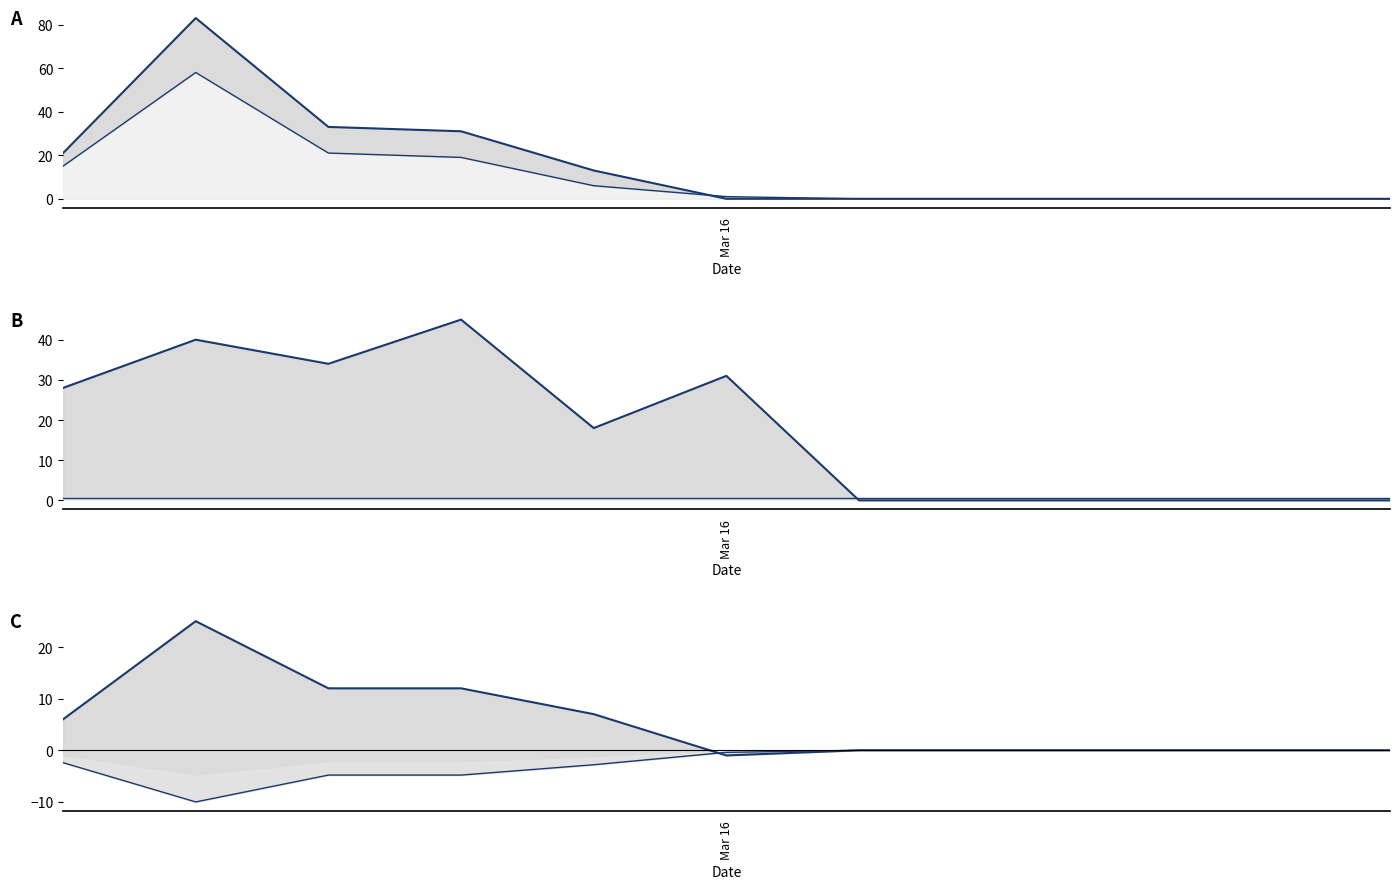

Does the chart display data point markers on the line(s)?

No